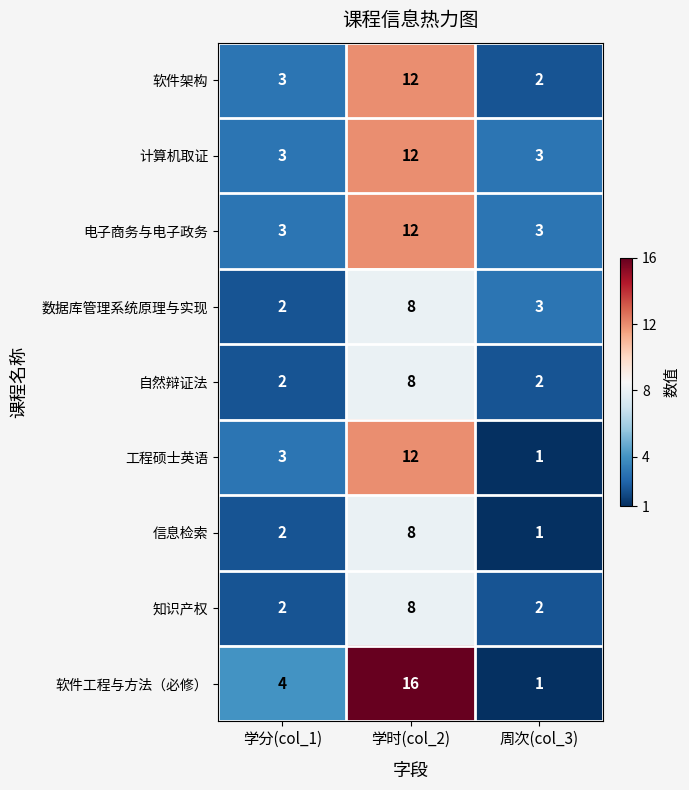

At which category is the sum across all series the highest?

学时(col_2)